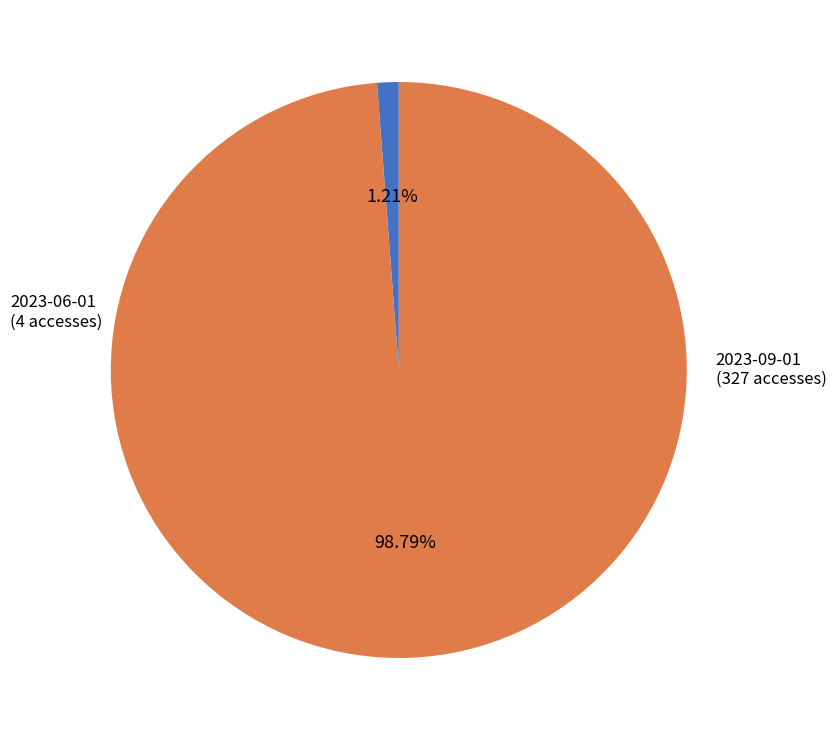

True or false: 2023-09-01 accounts for 99% of the total.

True